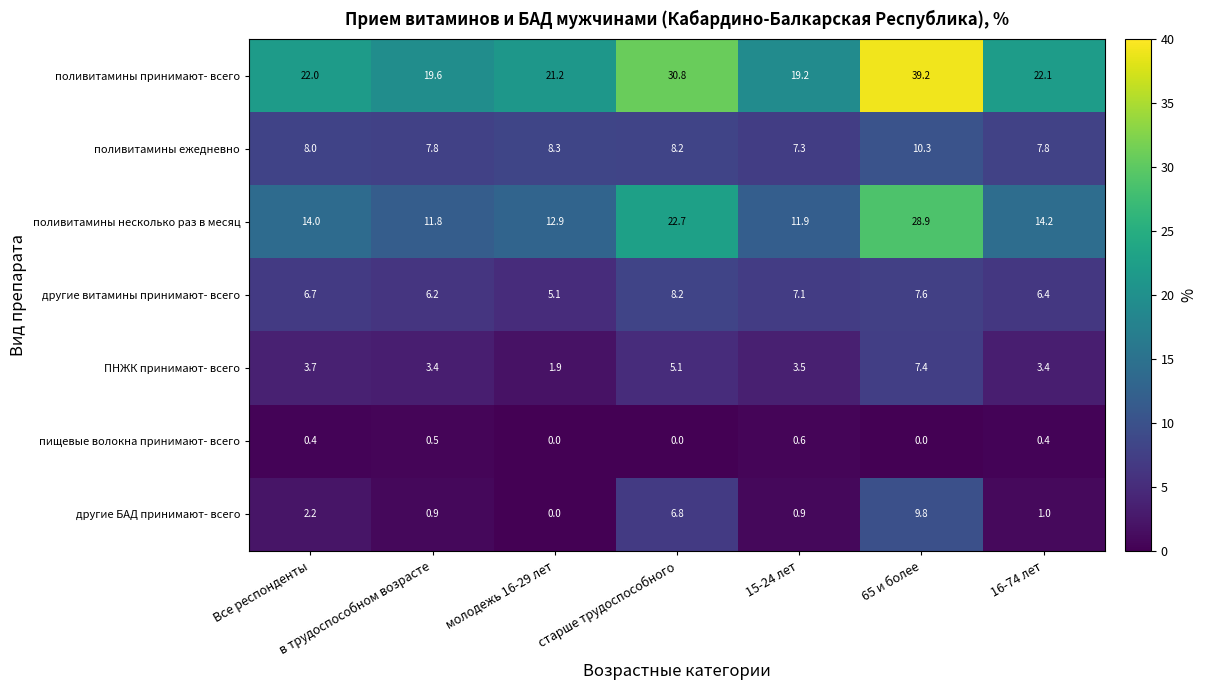

Count the number of categories in the chart.

7